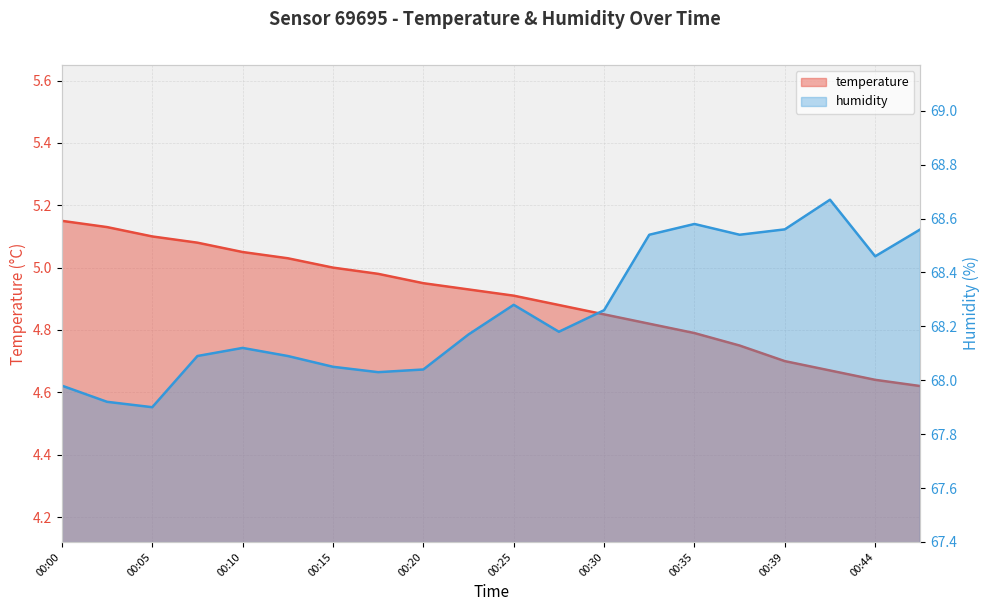

What is the minimum value shown in the chart?

4.6